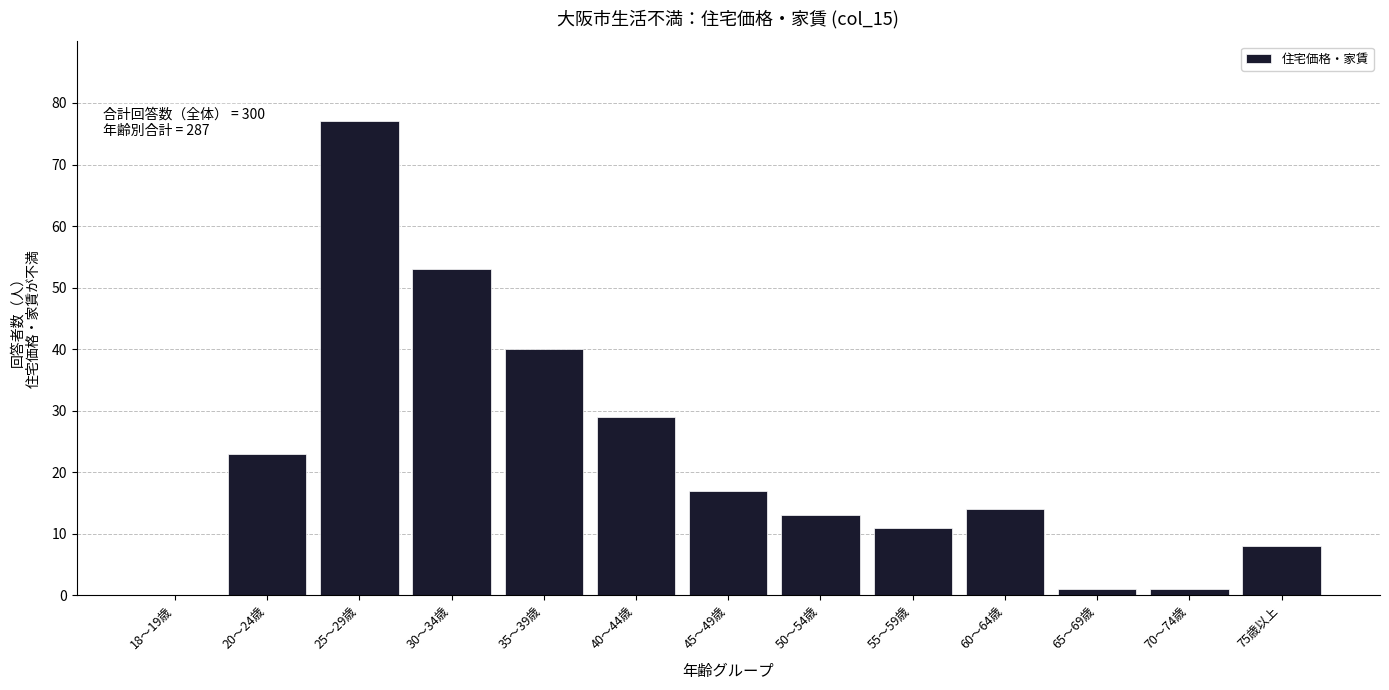

Reading left to right, what are all the values shown in this chart?

18～19歳=0	20～24歳=23	25～29歳=77	30～34歳=53	35～39歳=40	40～44歳=29	45～49歳=17	50～54歳=13	55～59歳=11	60～64歳=14	65～69歳=1	70～74歳=1	75歳以上=8